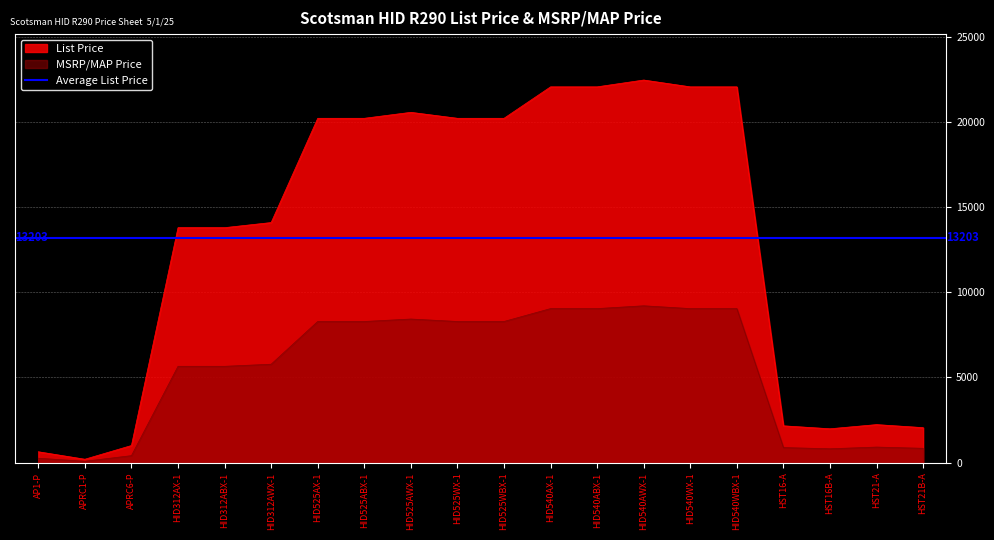

What is the difference between the second highest and second lowest values in the List Price series?

21419